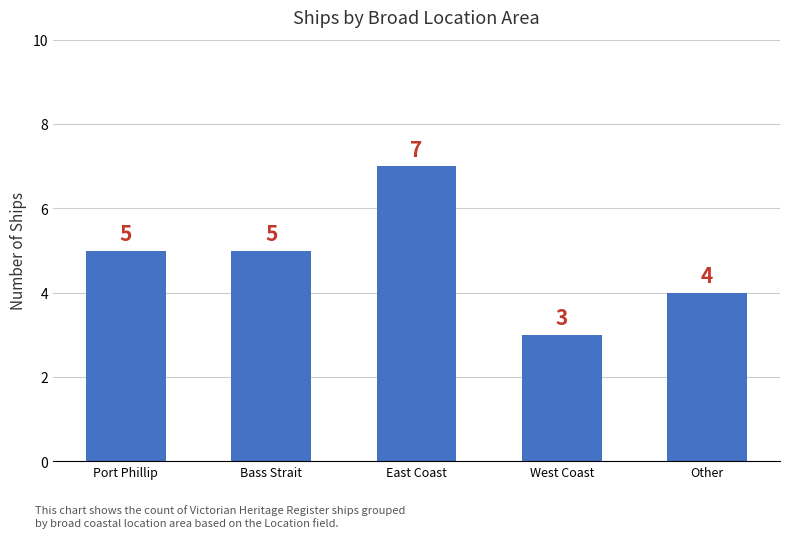

What is the sum of the values at Bass Strait and Other?

9